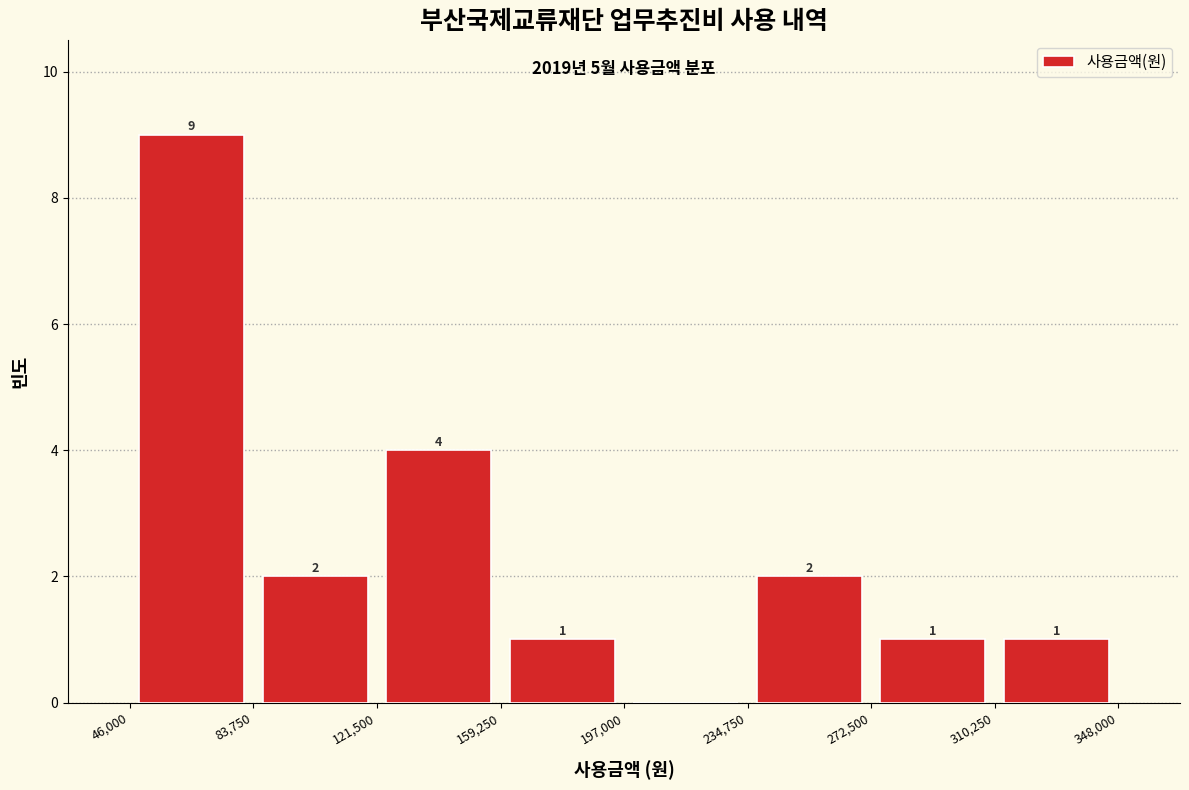

Which range on the x-axis has the tallest bar?

46,000 to 83,750